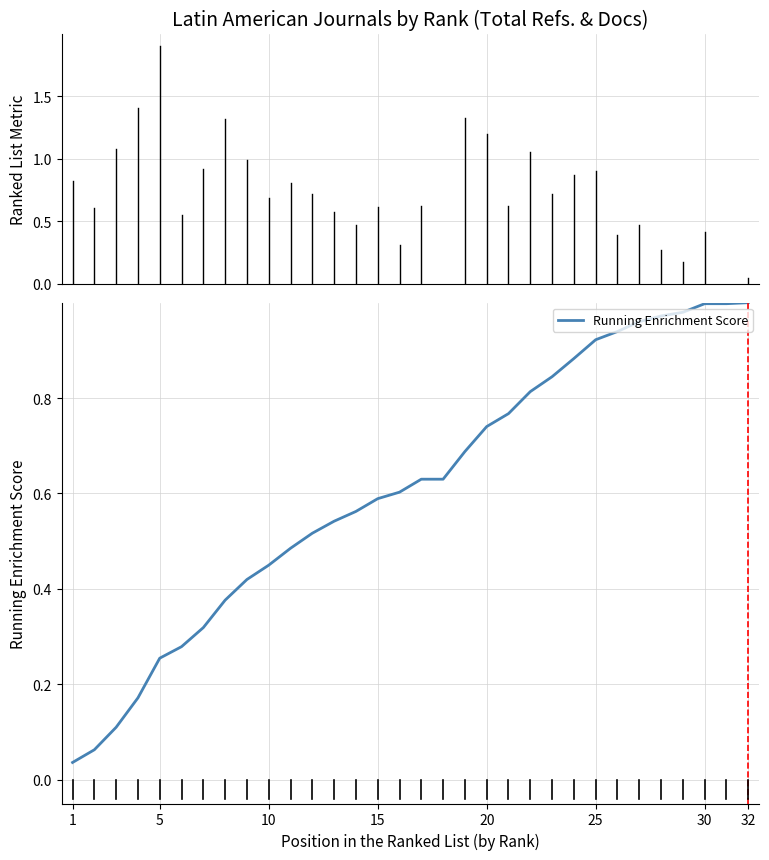

Reading left to right, what are all the values shown in this chart?

0.0	0.1	0.1	0.2	0.3	0.3	0.3	0.4	0.4	0.4	0.5	0.5	0.5	0.6	0.6	0.6	0.6	0.6	0.7	0.7	0.8	0.8	0.8	0.9	0.9	0.9	1.0	1.0	1.0	1.0	1.0	1.0